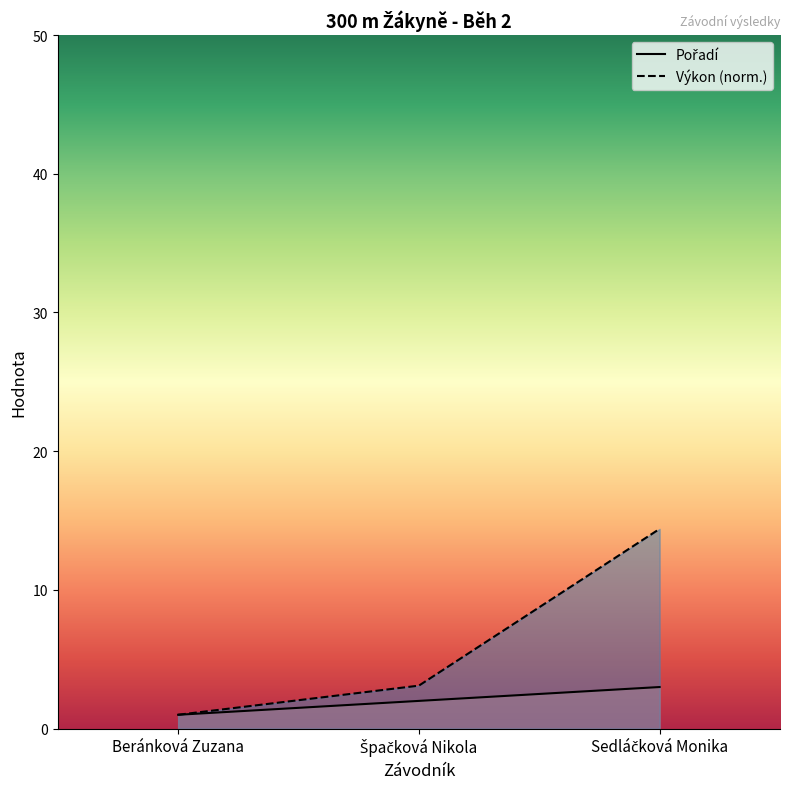

At which category is the sum across all series the highest?

Sedláčková Monika